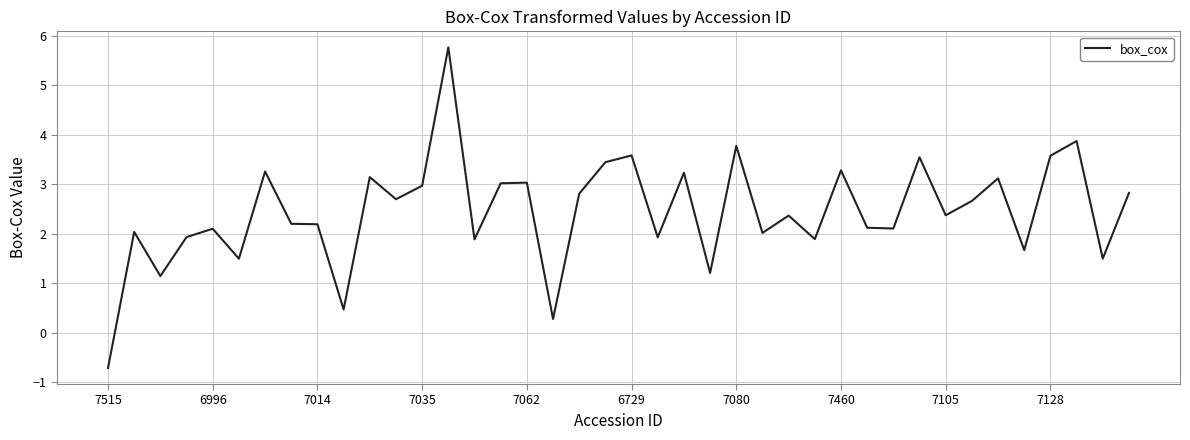

What is the maximum value shown in the chart?

5.8